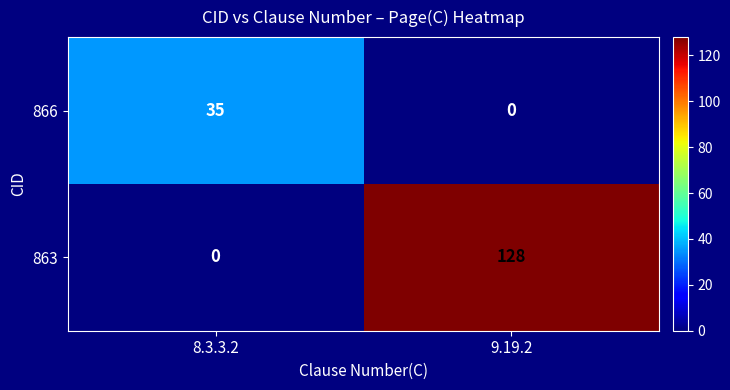

Which series has the largest total across all categories?

863